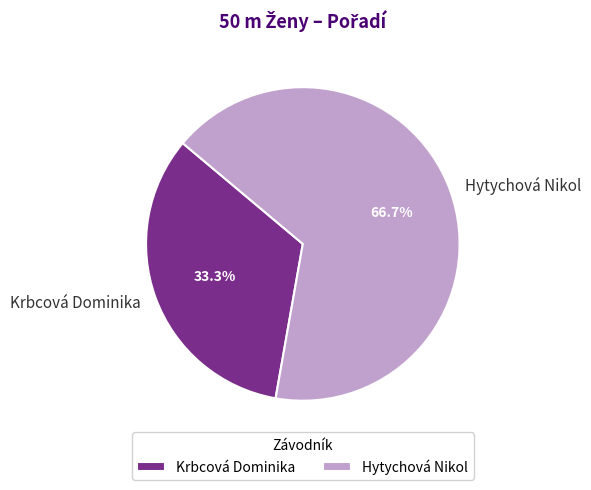

What percentage is the Krbcová Dominika slice, to the nearest percent?

33%